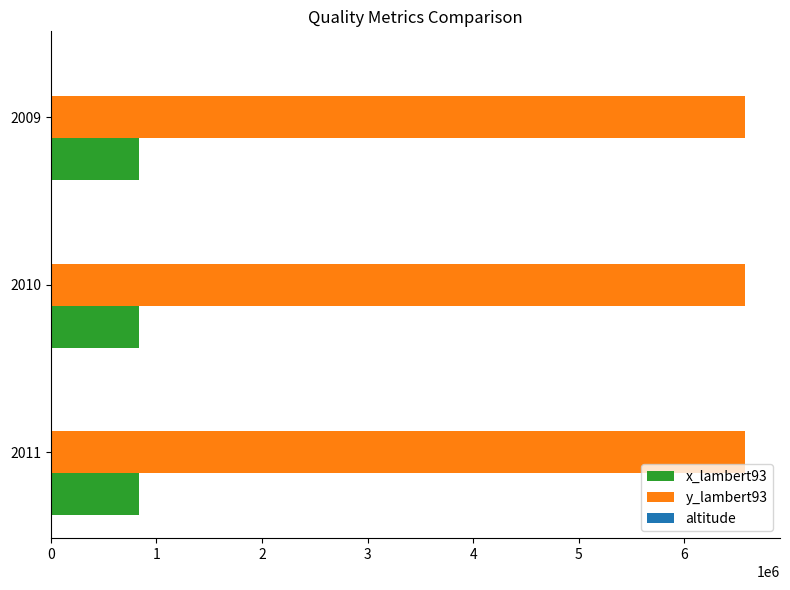

The value of x_lambert93 at 2010 is 832758. True or false?

True